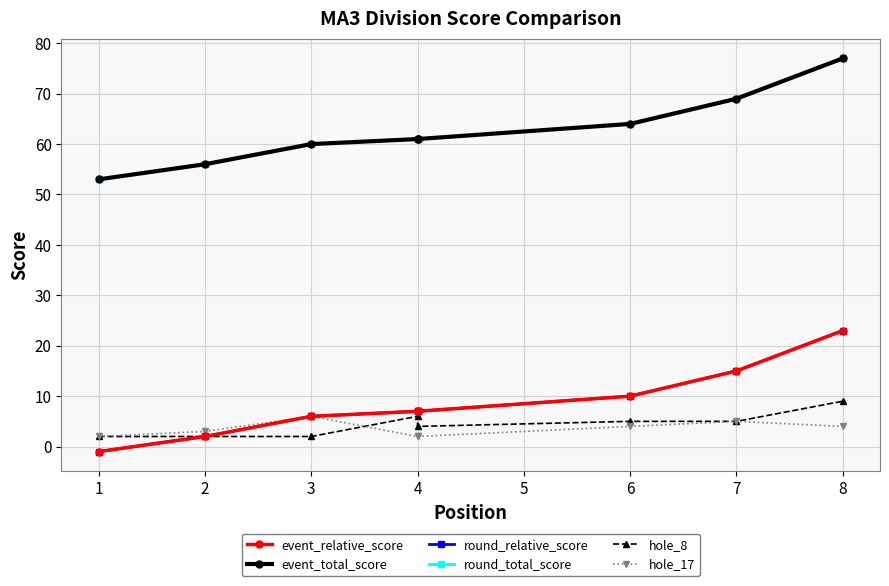

What is the value of the round_total_score point at the 8th from the left?

77